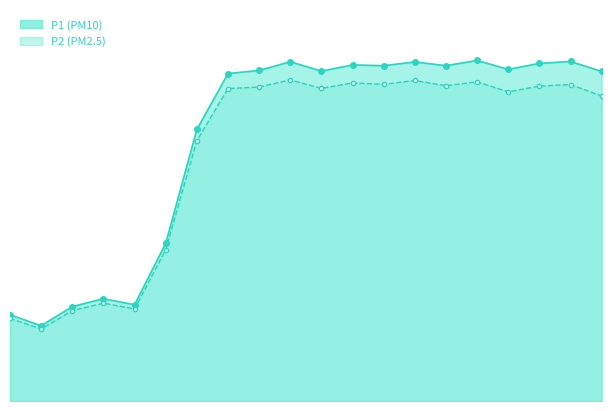

Rank the series by their average value, from highest to lowest.

P1, P2